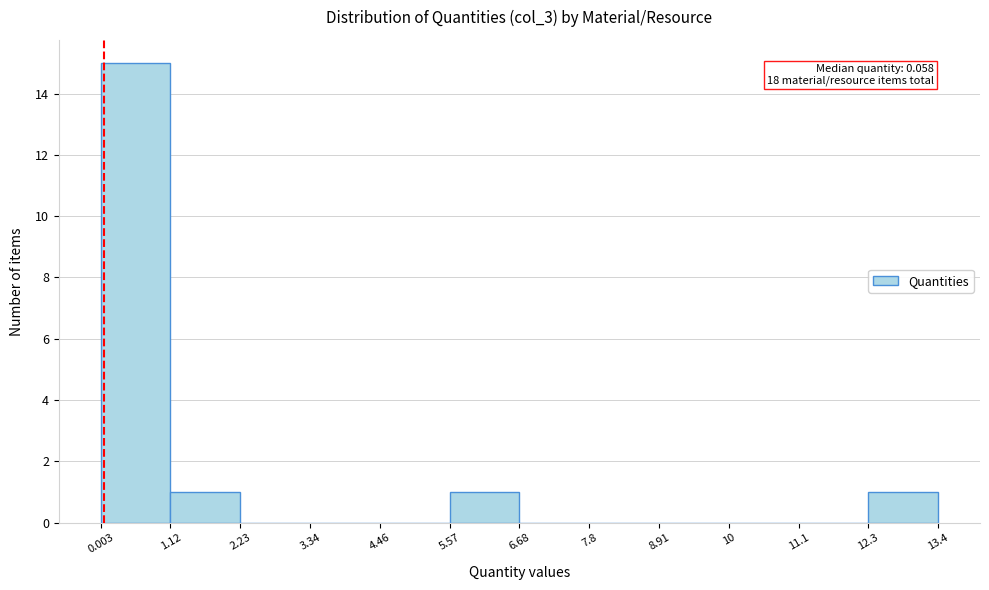

Which range on the x-axis has the tallest bar?

0.003 to 1.12